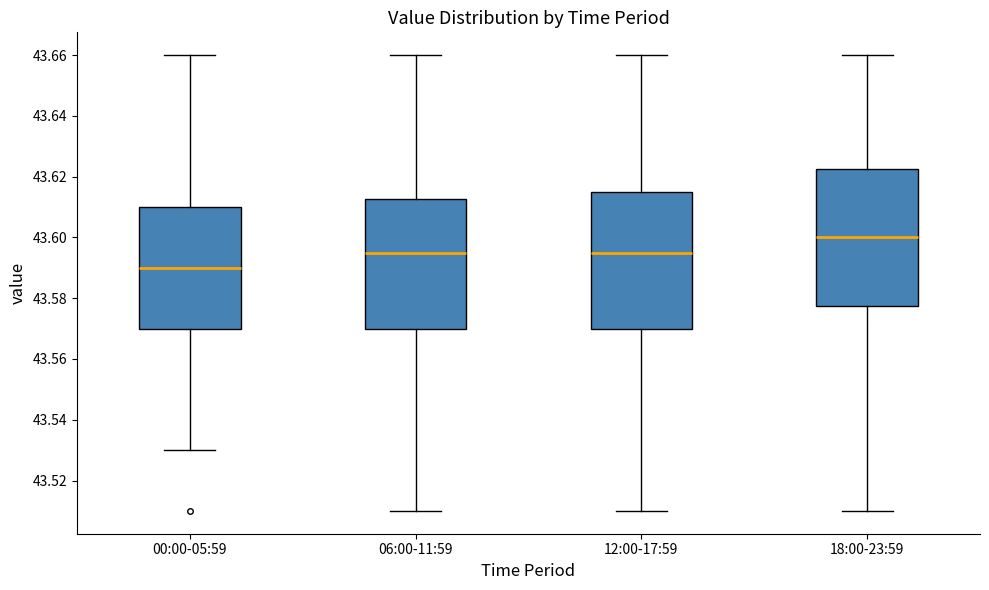

Reading left to right, transcribe this box plot: for each box, give where its median line is, the range the box spans, and where its two whiskers end, as read against the y-axis. The values are not printed on the chart, so give them approximately, as read against the axis.

00:00-05:59: median 43.590, box 43.570 to 43.610, whiskers 43.530 to 43.660
06:00-11:59: median 43.596, box 43.570 to 43.612, whiskers 43.510 to 43.660
12:00-17:59: median 43.596, box 43.570 to 43.616, whiskers 43.510 to 43.660
18:00-23:59: median 43.600, box 43.578 to 43.622, whiskers 43.510 to 43.660